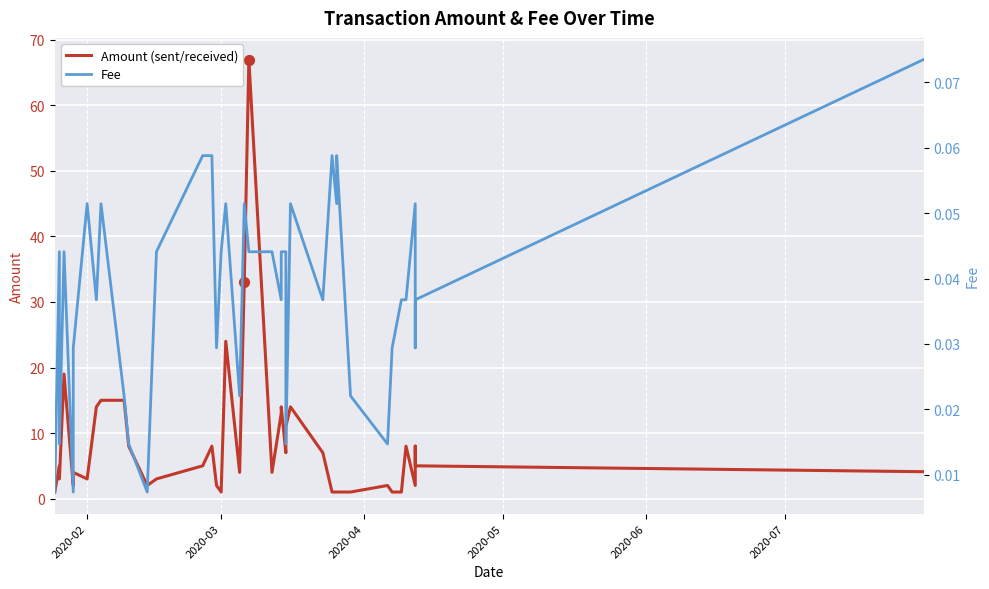

Is the value of Fee at 2020-07 greater than the value of Amount (sent/received) at 38?

No